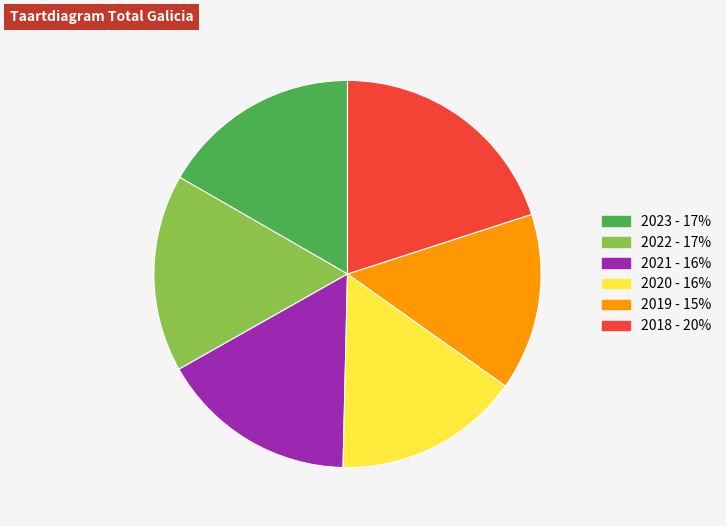

Approximately how many times larger is the value at 2019 compared to 2023?

0.9